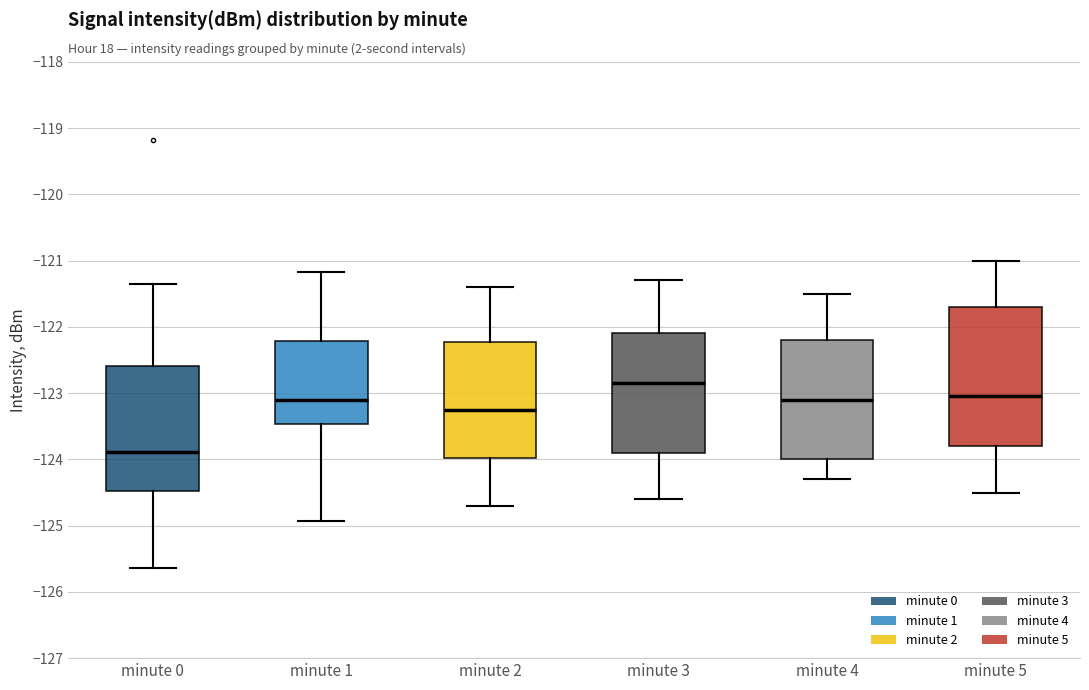

Which box is the tallest, from its lower edge to its upper edge?

minute 5